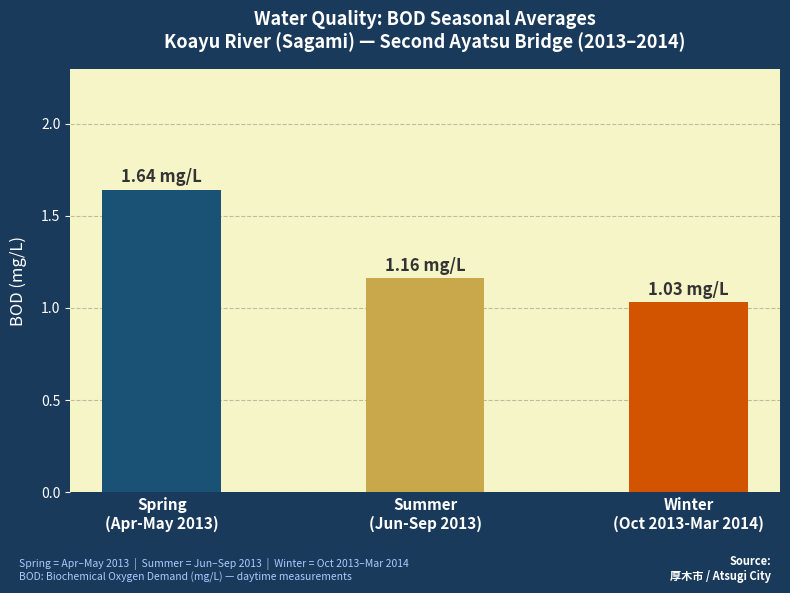

What is the difference between the maximum and minimum values?

0.6